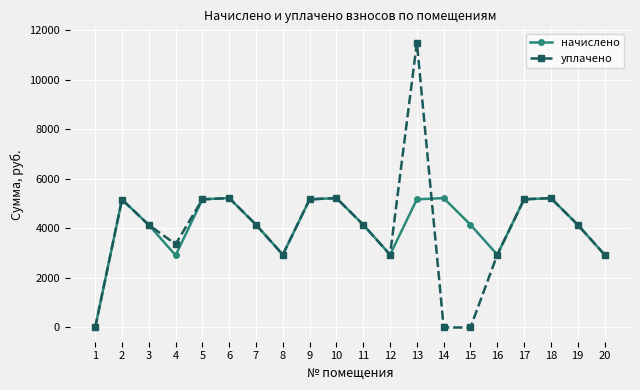

What is the value of the начислено point at the 12th from the left?

2939.4